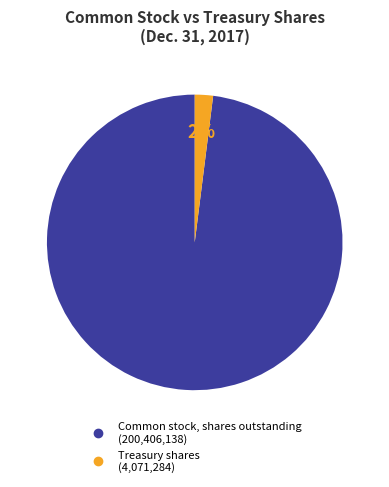

The Common stock, shares outstanding slice represents 98% of the pie. True or false?

True